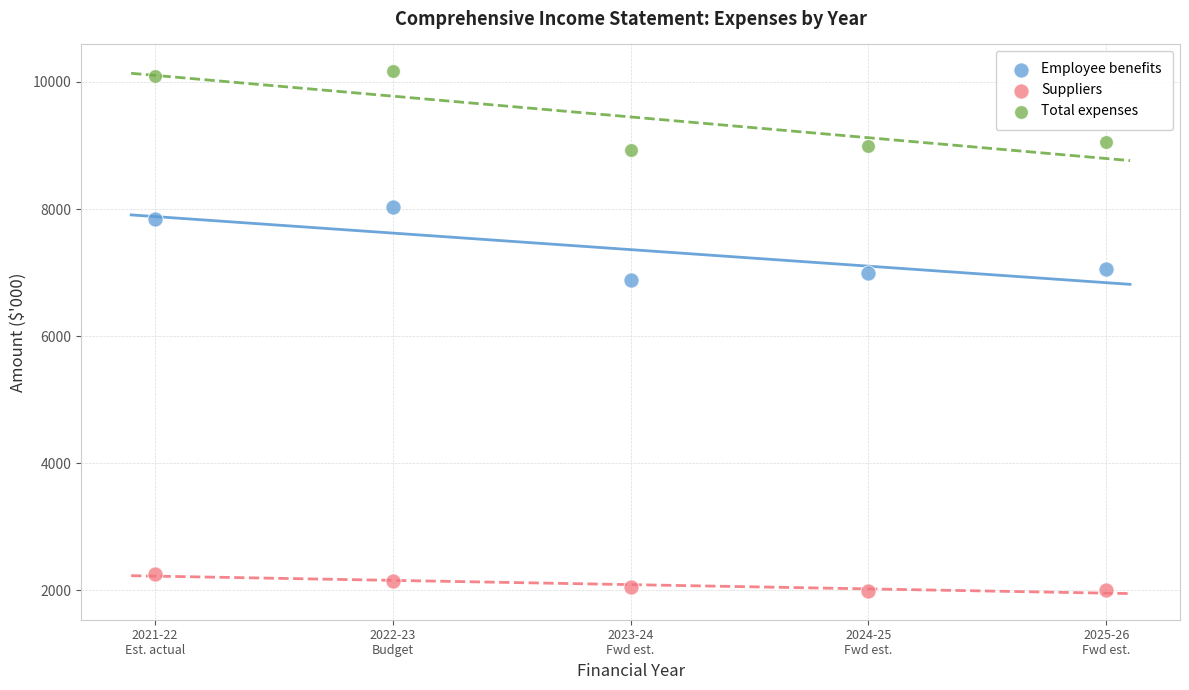

Across all data points, what is the range of Y values (max minus min)?

8185